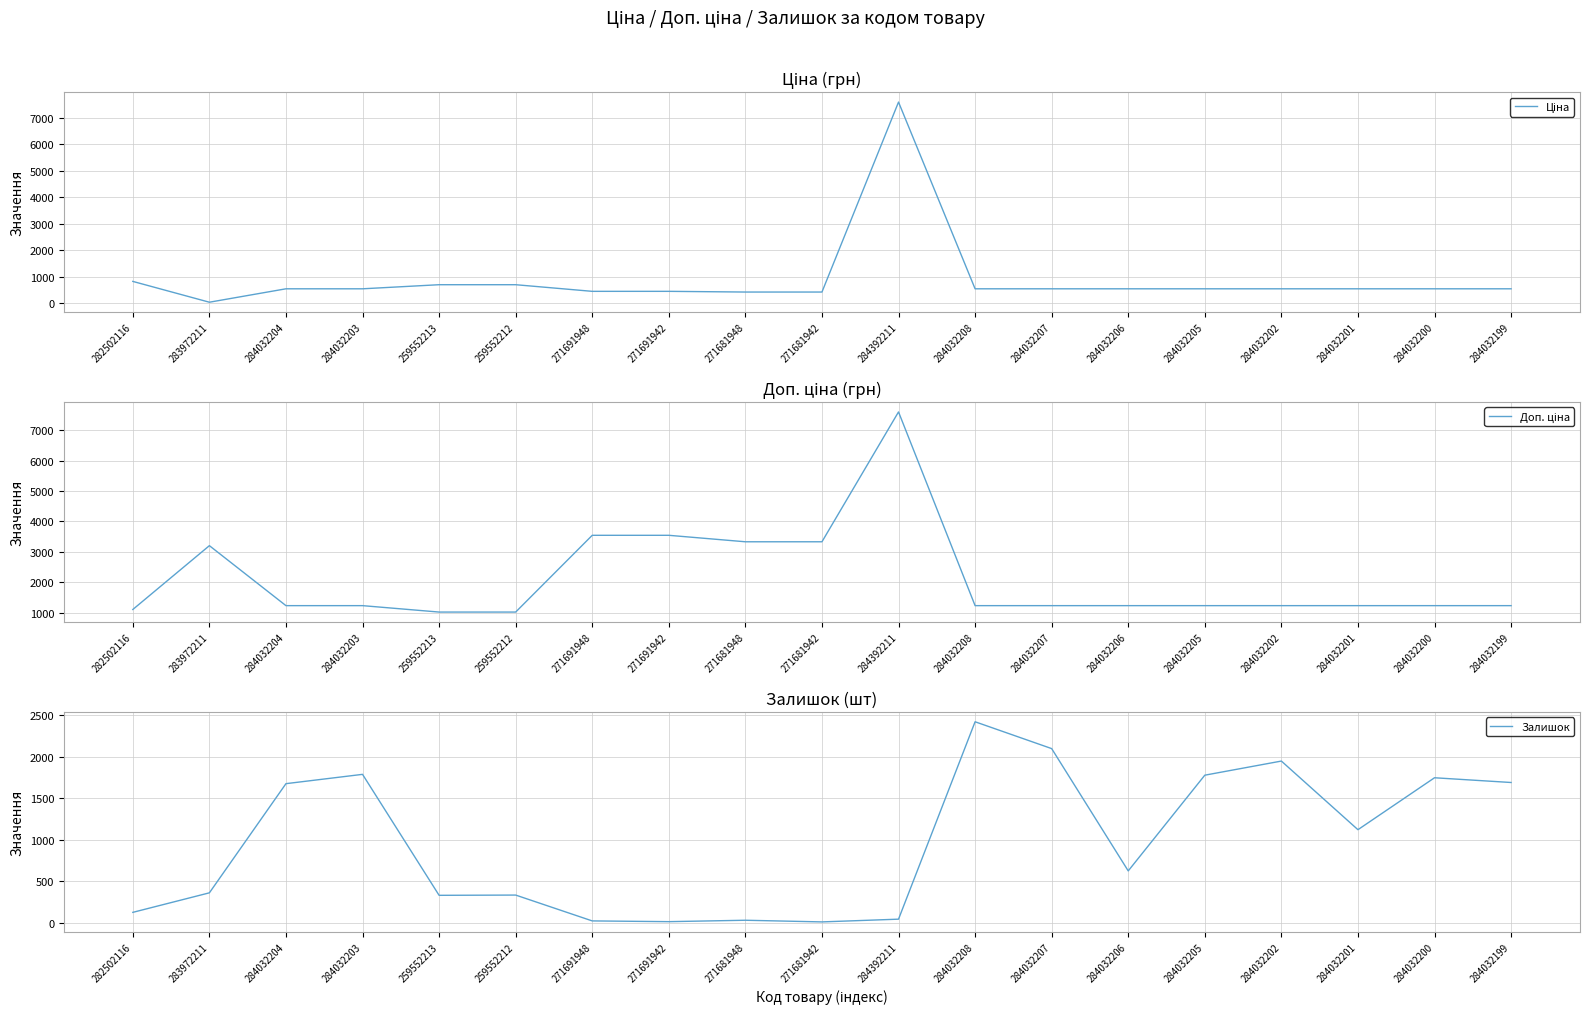

What is the maximum value for Доп. ціна?

7596.5